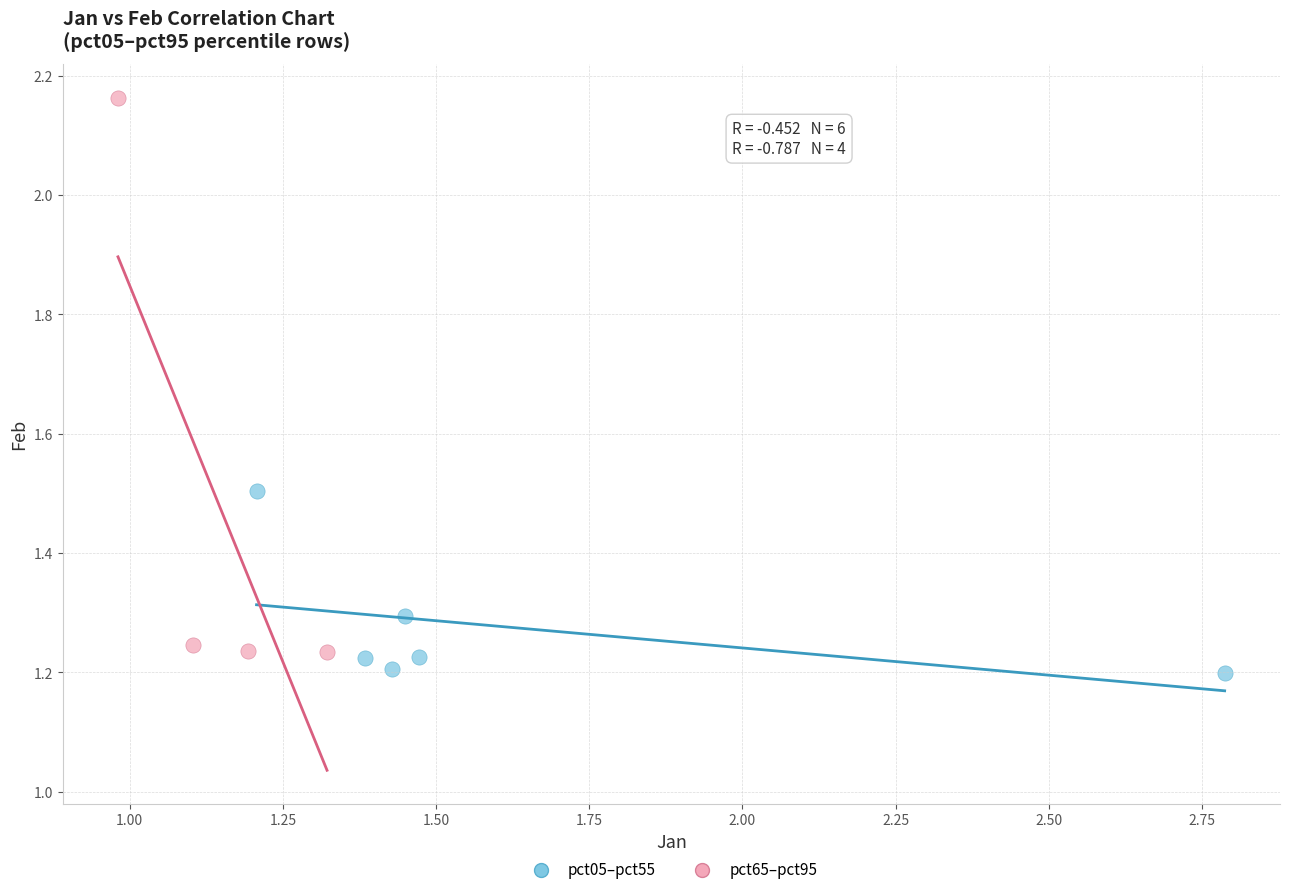

Which series has the widest spread of Y values?

pct65–pct95